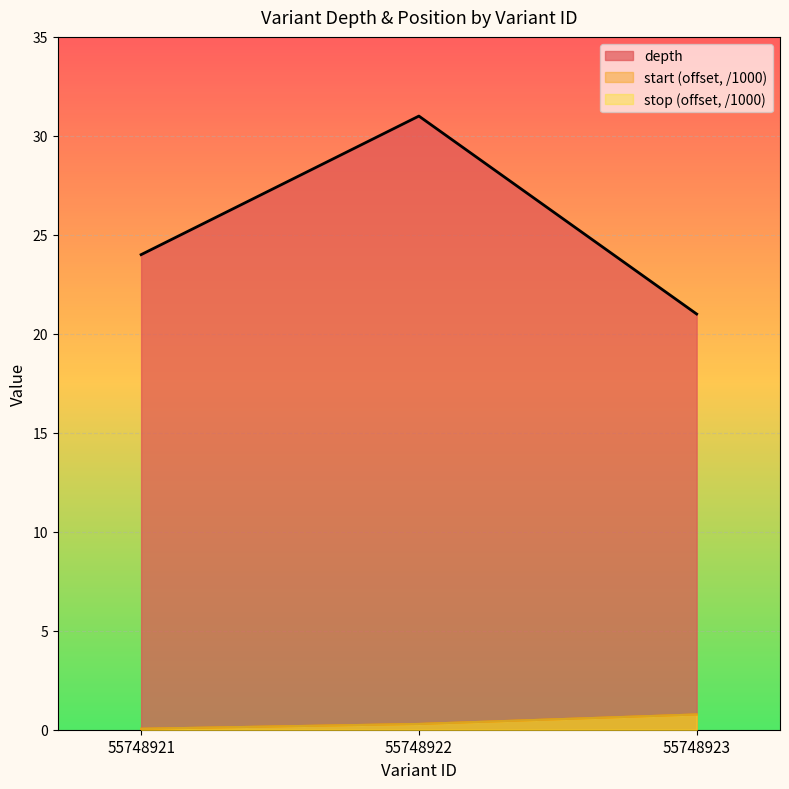

At which label is stop closest to 0?

55748921